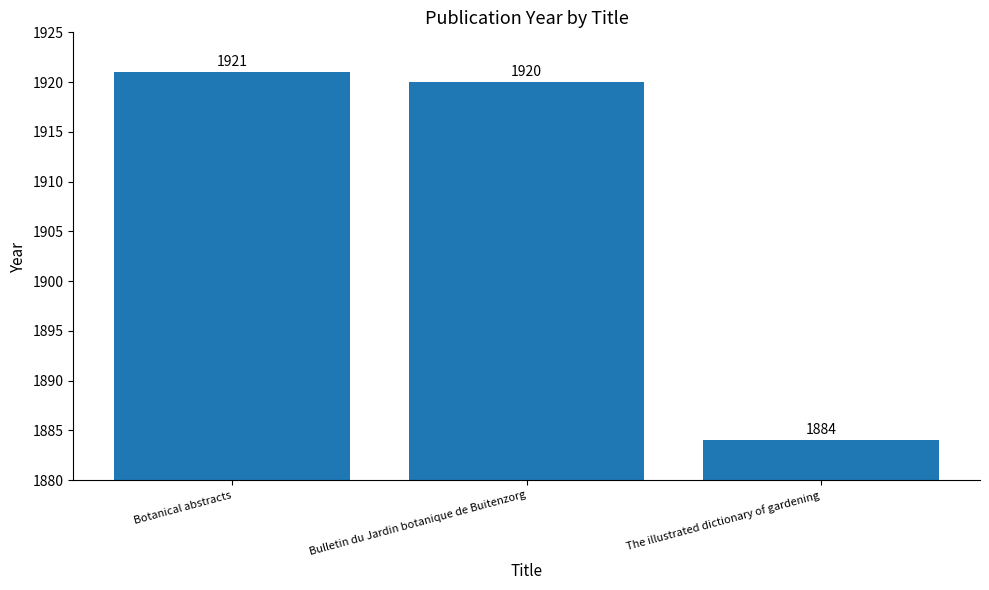

Reading left to right, what are all the values shown in this chart?

1921	1920	1884